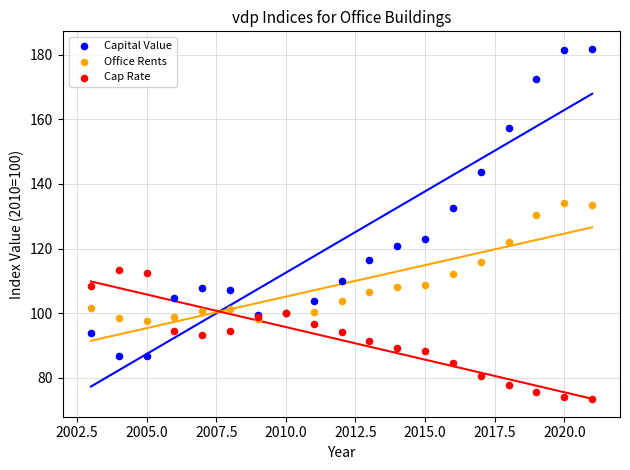

Which series reaches the maximum Y coordinate?

Capital Value